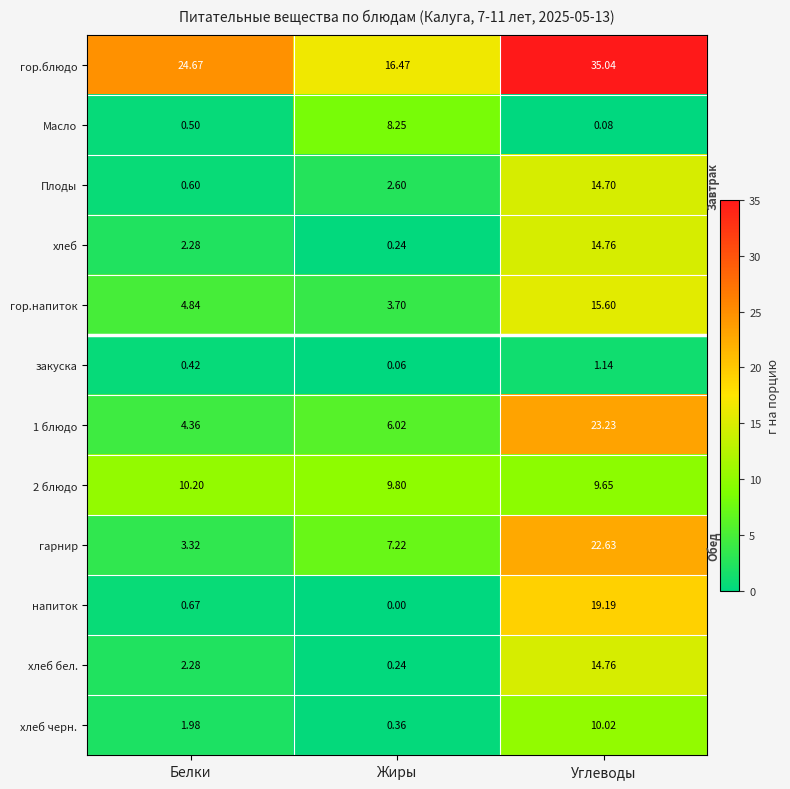

Rank the categories by Масло value from highest to lowest.

Жиры, Белки, Углеводы